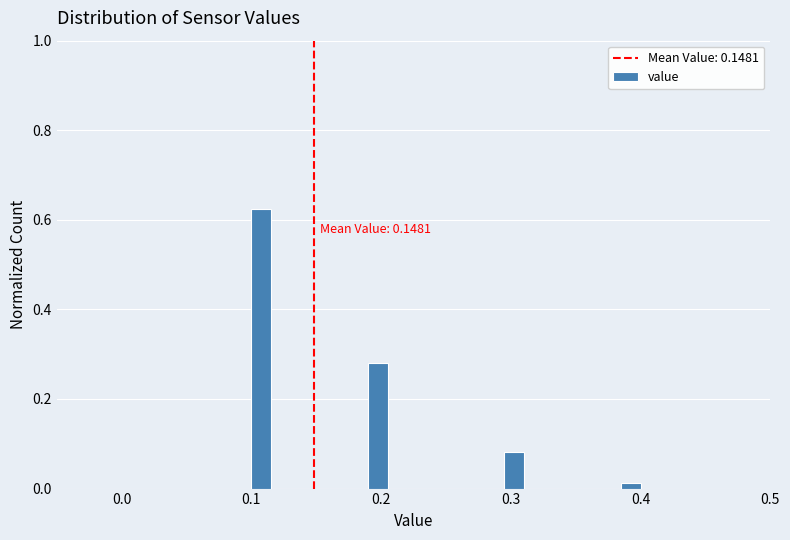

Read against the x-axis, roughly where is the centre of the tallest bar?

0.11